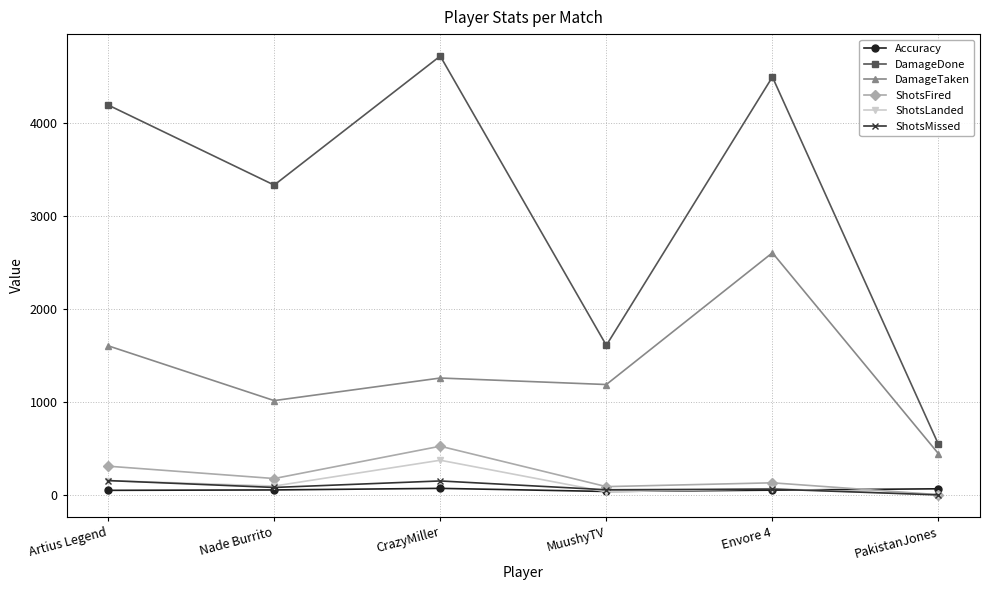

What is the value of the ShotsFired point at the 5th from the left?

131.0